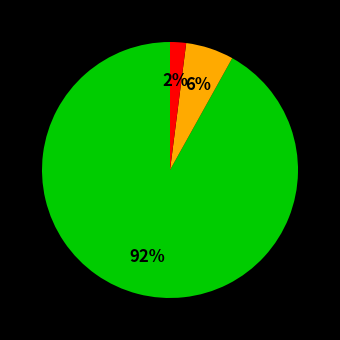

To the nearest percent, what is the average slice percentage?

33%